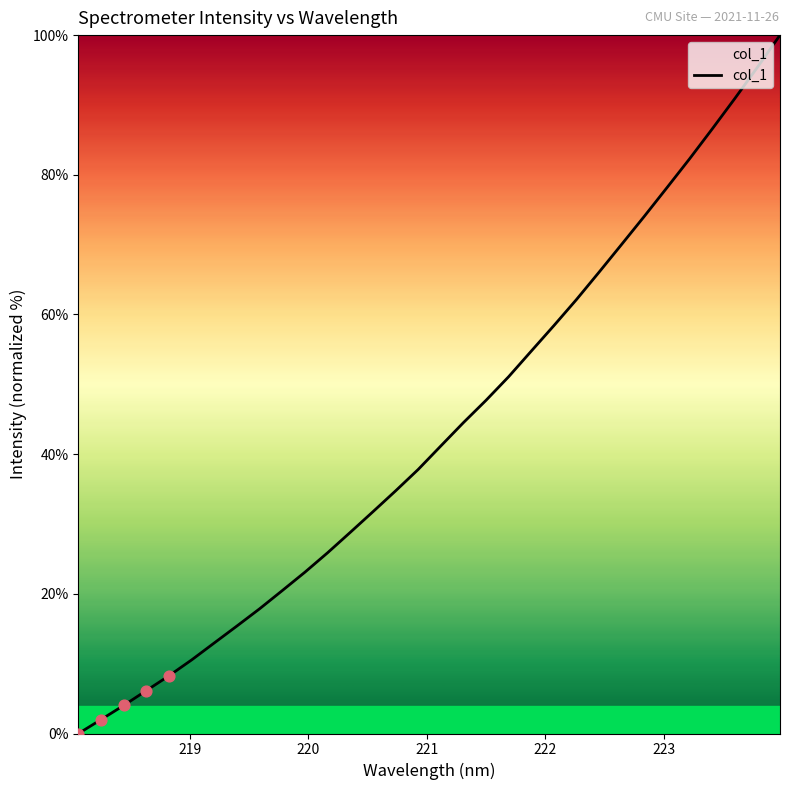

What is the difference between the maximum and minimum values?

100.0